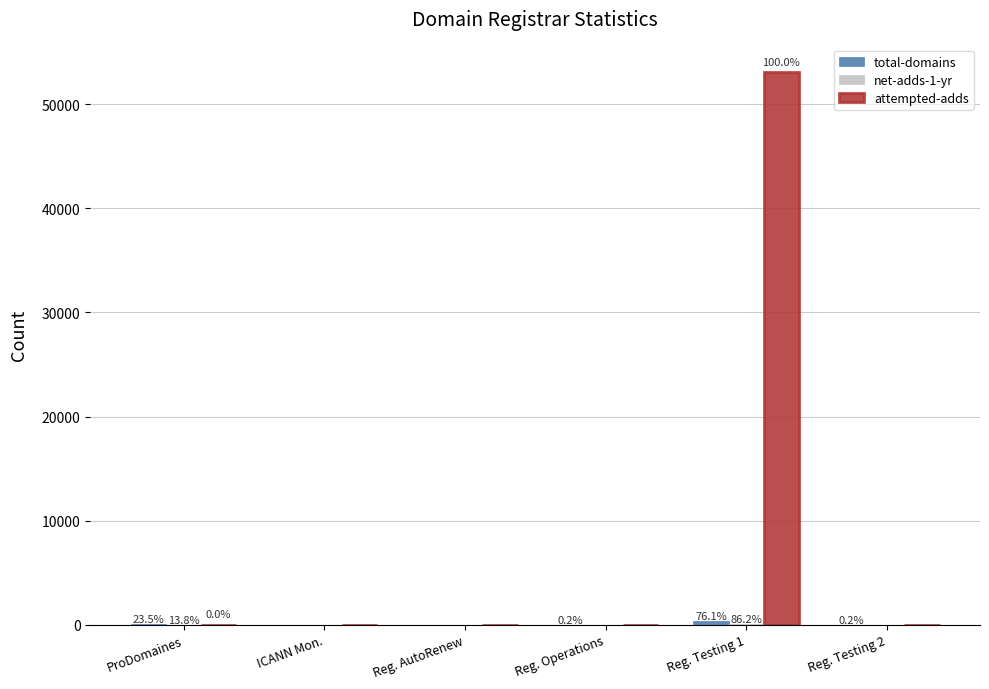

The attempted-adds series shows -20506 at ICANN Mon.. True or false?

False